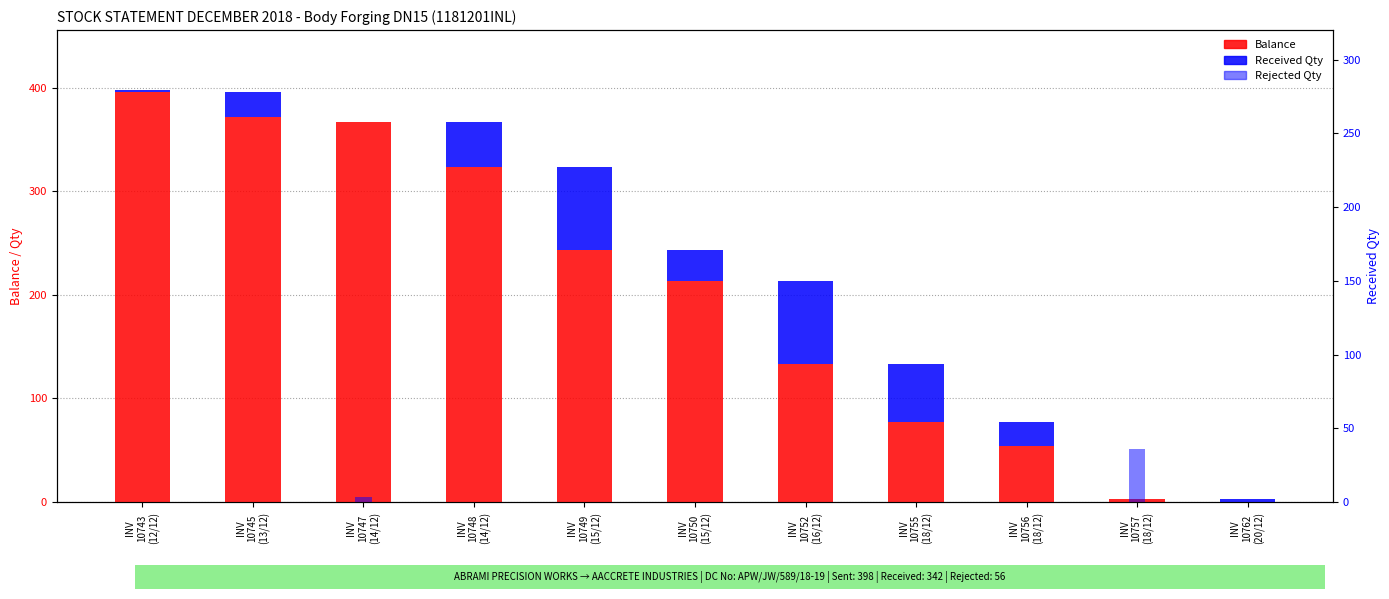

Which series has the largest total across all categories?

Balance